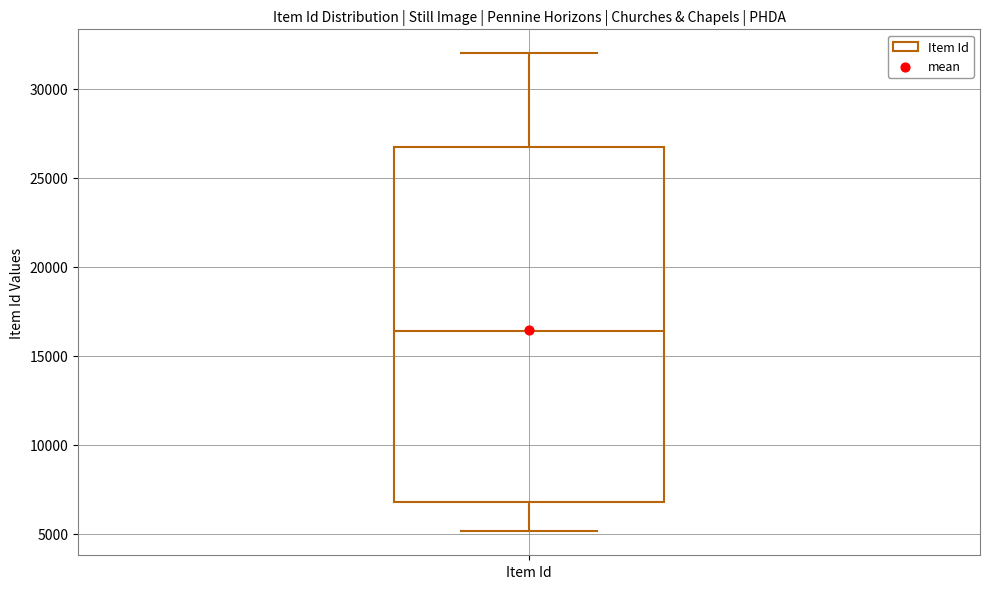

Where is the upper edge of the box for Item Id on the y-axis? The values are not printed on the chart, so give them approximately, as read against the axis.

26500